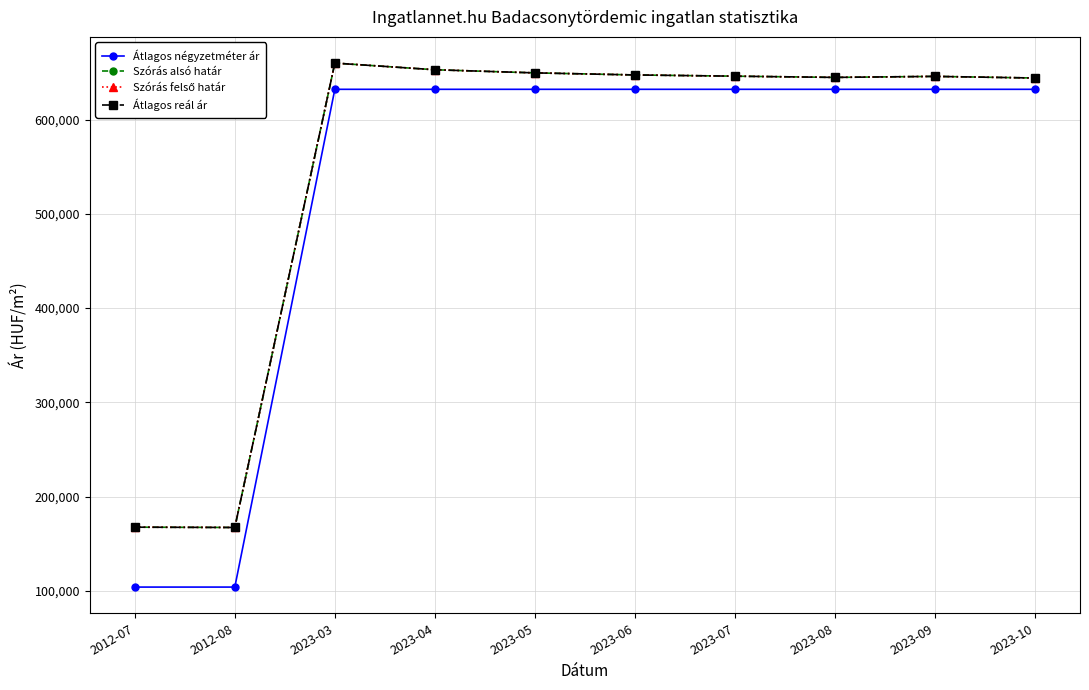

What is the sum of the Szórás alsó határ values at 2023-08 and 2023-03?

1304593